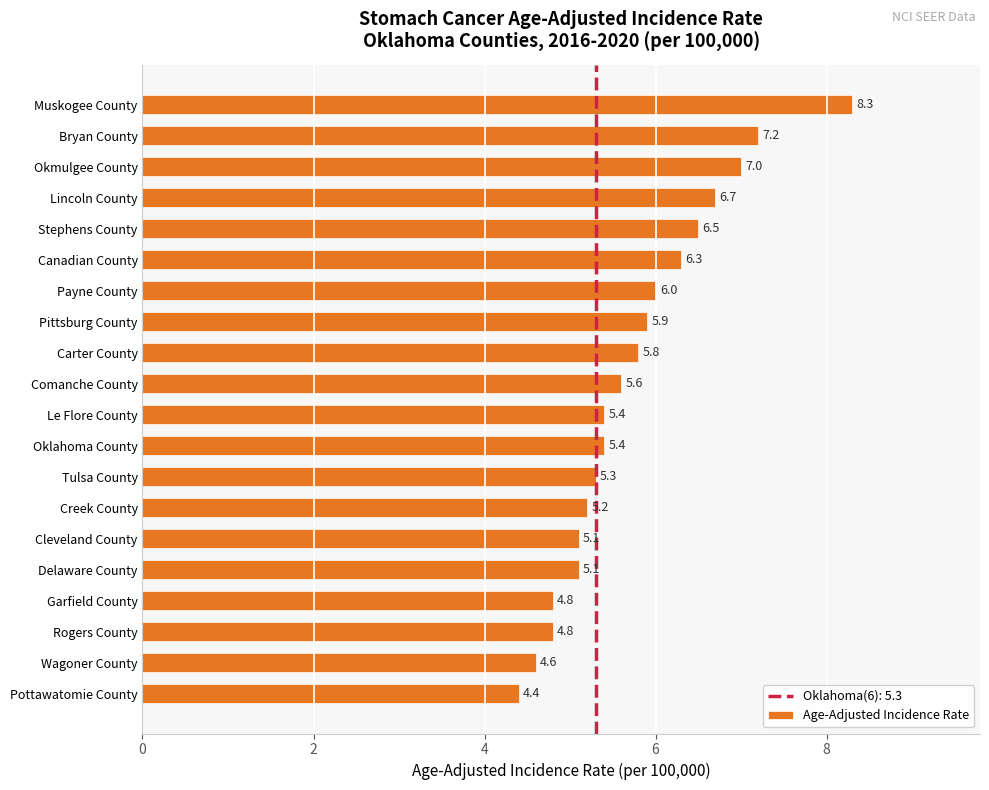

Between Tulsa County and Oklahoma County, which is larger?

Oklahoma County